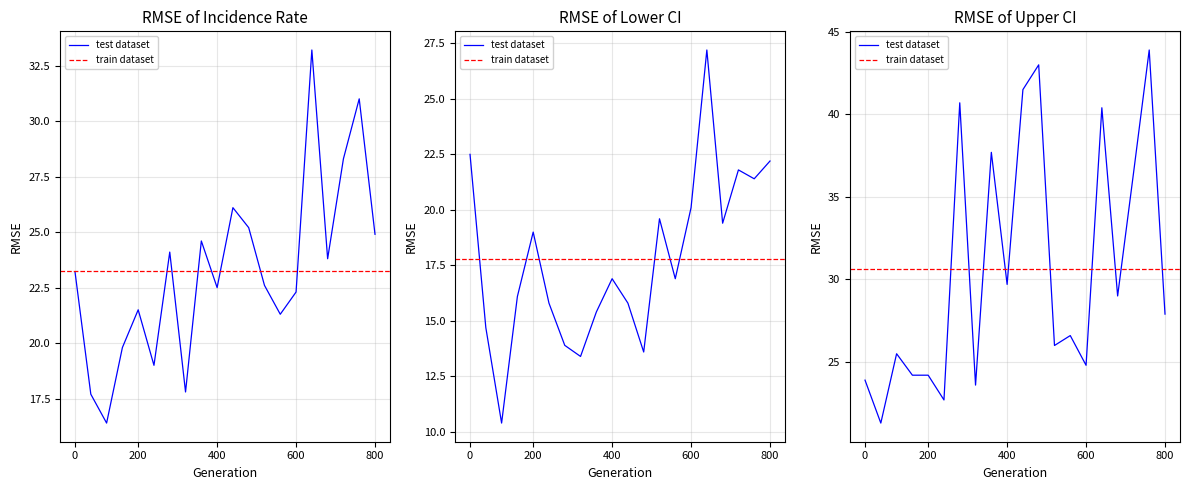

What is the value of the Age-Adjusted Rate point at the 17th from the left?

23.8